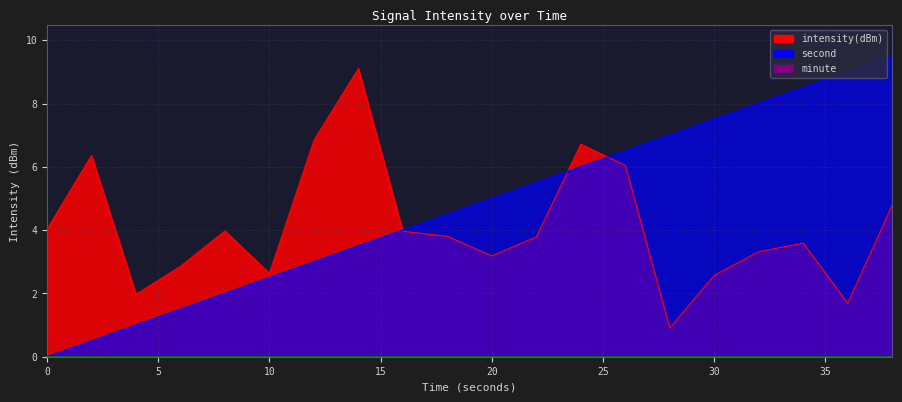

Reading left to right, list all the values displayed in this chart.

intensity(dBm): 0=4.0	2=6.4	4=2.0	6=2.9	8=4.0	10=2.6	12=6.8	14=9.1	16=4.0	18=3.8	20=3.2	22=3.8	24=6.7	26=6.0	28=0.9	30=2.6	32=3.3	34=3.6	36=1.7	38=4.8
second: 0=0.0	2=0.5	4=1.0	6=1.5	8=2.0	10=2.5	12=3.0	14=3.5	16=4.0	18=4.5	20=5.0	22=5.5	24=6.0	26=6.5	28=7.0	30=7.5	32=8.0	34=8.5	36=9.0	38=9.5